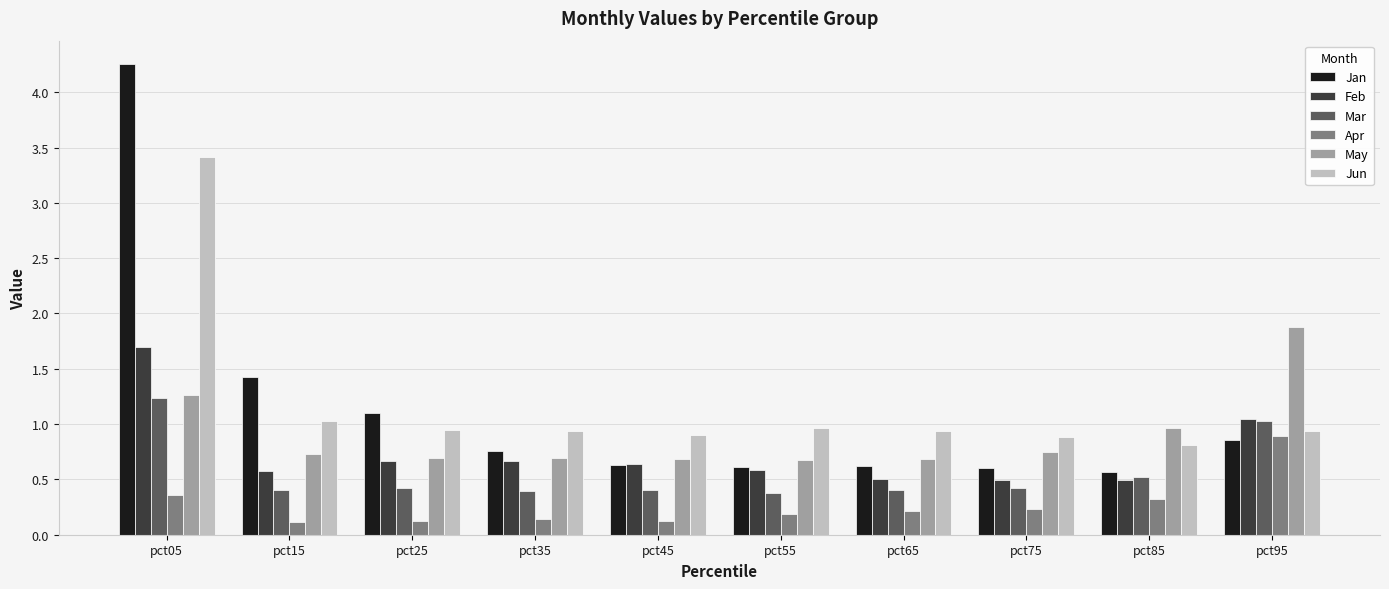

What is the difference between the highest and lowest values at pct35?

0.8